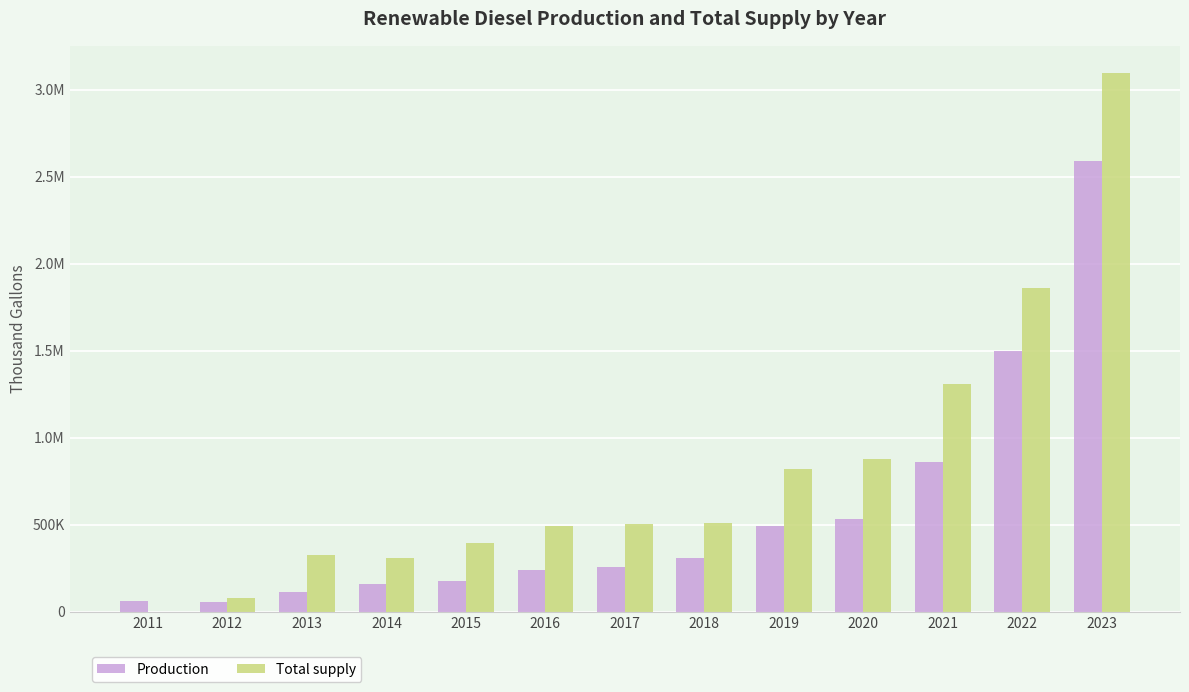

At which label is Production closest to 1322821?

2022